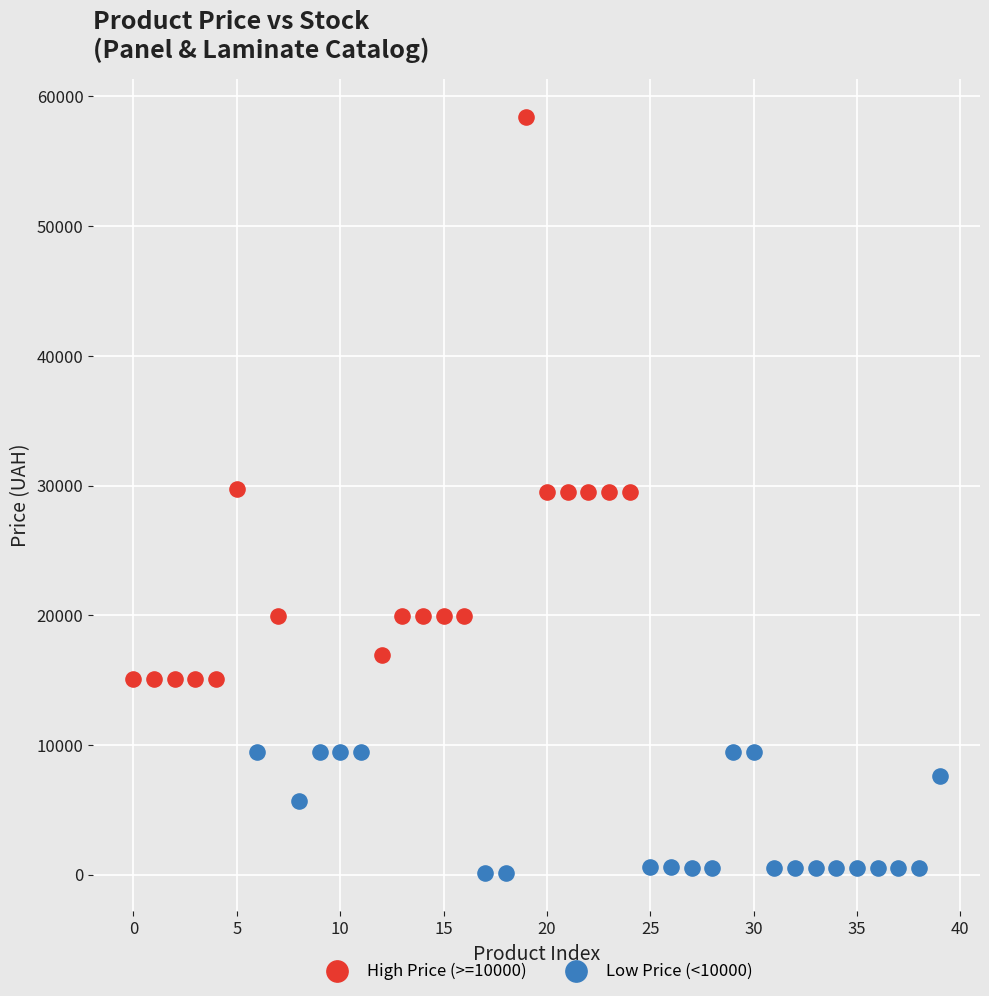

What are all the series names shown in the legend?

High Price (>=10000), Low Price (<10000)